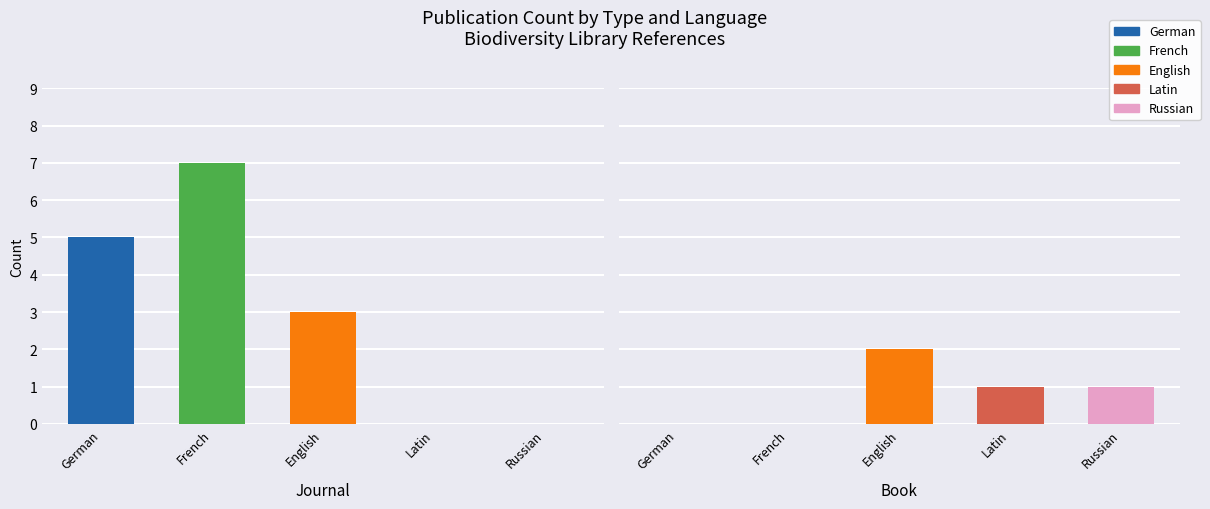

What are all the series names shown in the legend?

German, French, English, Latin, Russian